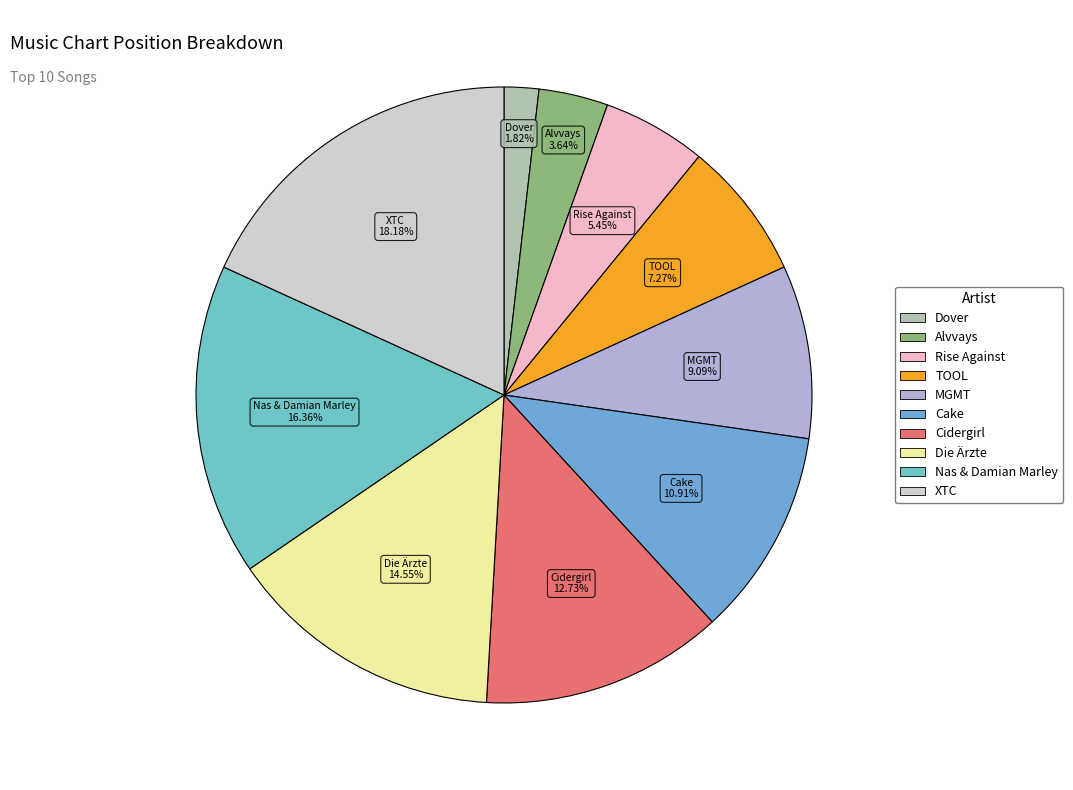

Rank the categories by value from lowest to highest.

Dover, Alvvays, Rise Against, TOOL, MGMT, Cake, Cidergirl, Die Ärzte, Nas & Damian Marley, XTC